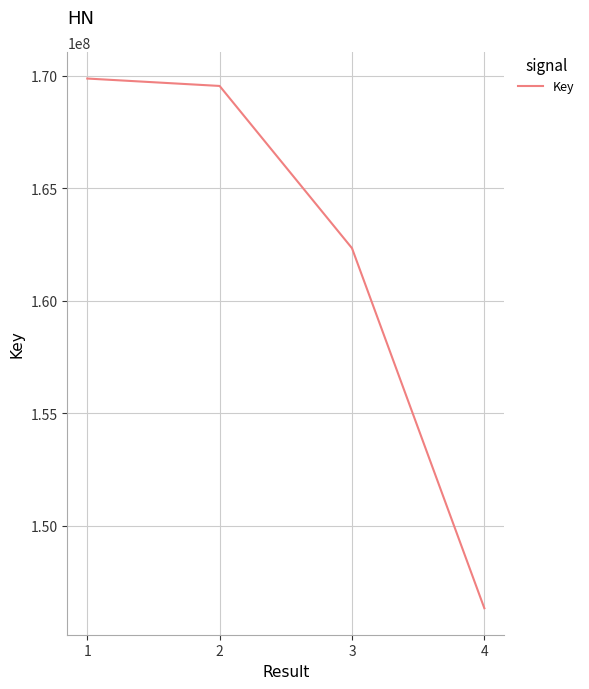

List the labels in order of value, smallest first.

4, 3, 2, 1